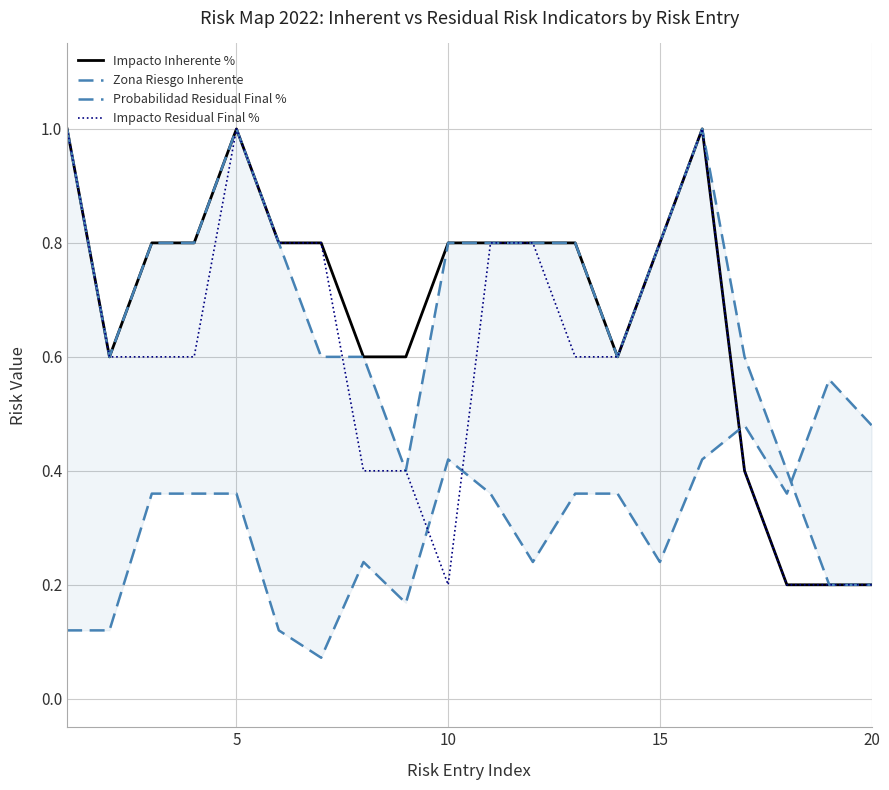

What are all the series names shown in the legend?

Impacto Inherente %, Zona Riesgo Inherente, Probabilidad Residual Final %, Impacto Residual Final %